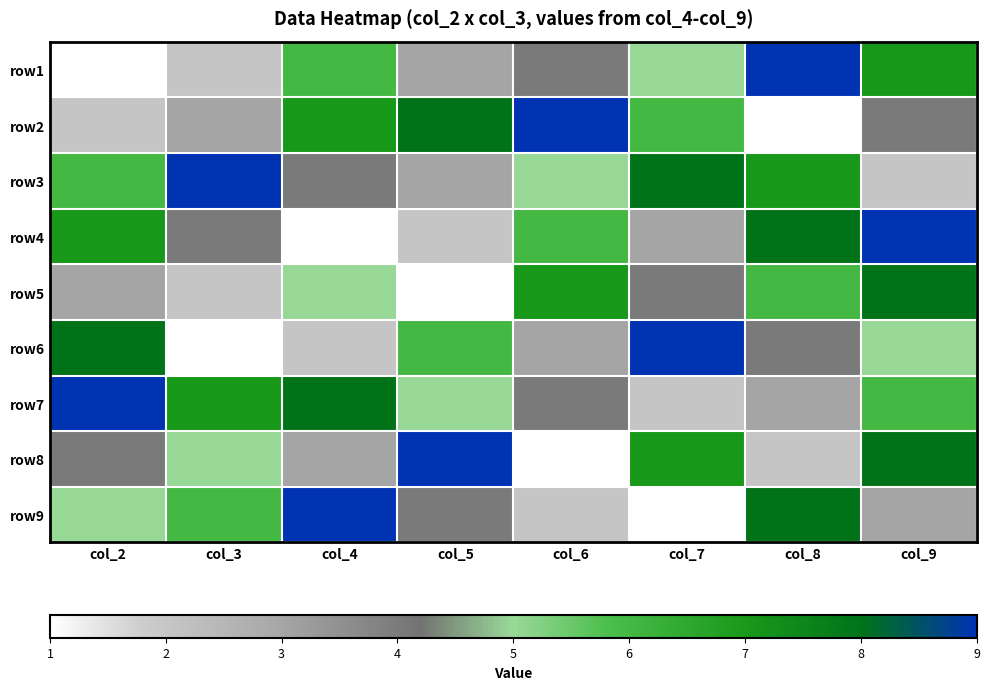

Reading left to right, what are all the values shown in this chart?

row1: col_2=1	col_3=2	col_4=6	col_5=3	col_6=4	col_7=5	col_8=9	col_9=7
row2: col_2=2	col_3=3	col_4=7	col_5=8	col_6=9	col_7=6	col_8=1	col_9=4
row3: col_2=6	col_3=9	col_4=4	col_5=3	col_6=5	col_7=8	col_8=7	col_9=2
row4: col_2=7	col_3=4	col_4=1	col_5=2	col_6=6	col_7=3	col_8=8	col_9=9
row5: col_2=3	col_3=2	col_4=5	col_5=1	col_6=7	col_7=4	col_8=6	col_9=8
row6: col_2=8	col_3=1	col_4=2	col_5=6	col_6=3	col_7=9	col_8=4	col_9=5
row7: col_2=9	col_3=7	col_4=8	col_5=5	col_6=4	col_7=2	col_8=3	col_9=6
row8: col_2=4	col_3=5	col_4=3	col_5=9	col_6=1	col_7=7	col_8=2	col_9=8
row9: col_2=5	col_3=6	col_4=9	col_5=4	col_6=2	col_7=1	col_8=8	col_9=3